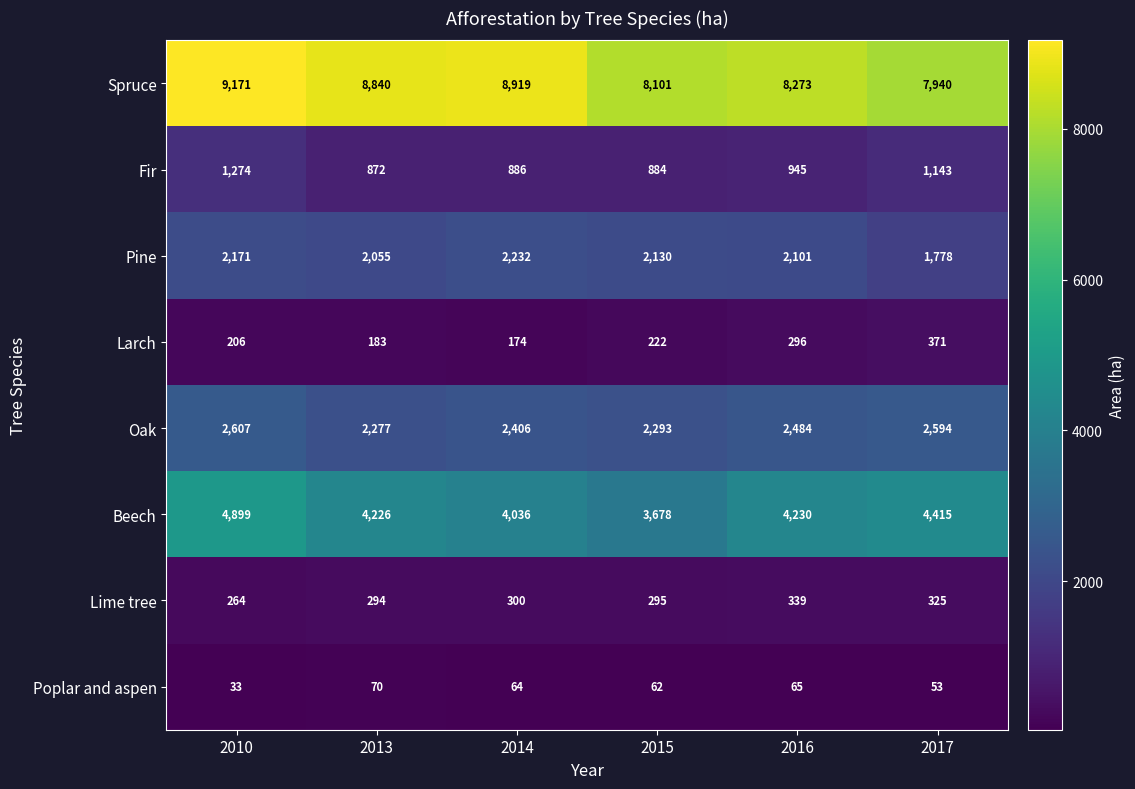

At which category is the sum across all series the highest?

2010